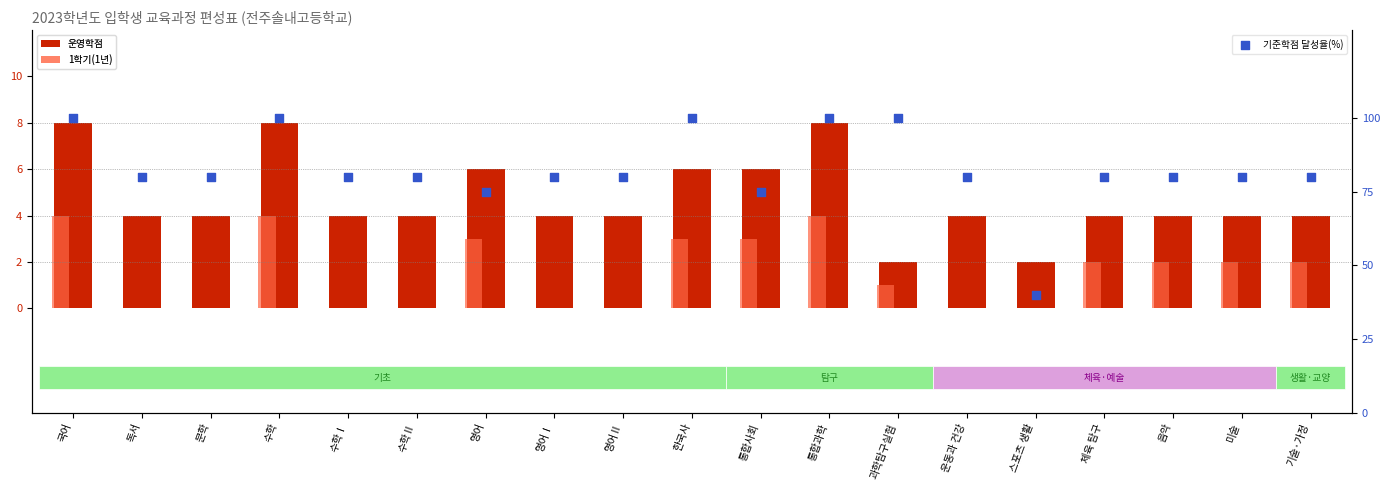

Is the value of 1학기(1년) at 통합과학 greater than the value of 운영학점 at 미술?

No